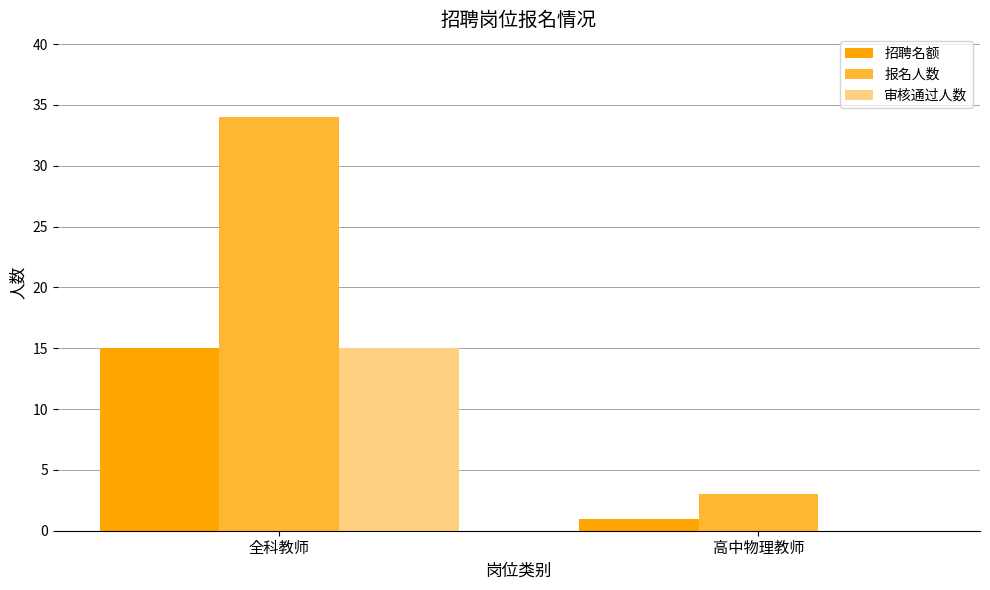

What is the sum of the 审核通过人数 values at 全科教师 and 高中物理教师?

15